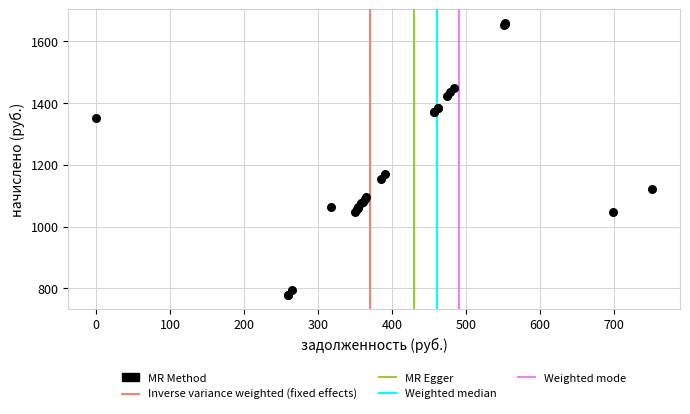

What Y value in the scatter plot is closest to 1218?

1170.7